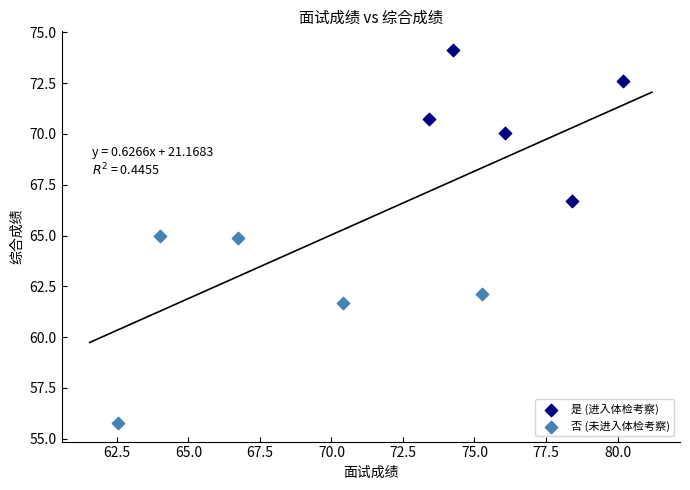

Which series has the largest Y range (max minus min)?

否 (未进入体检考察)